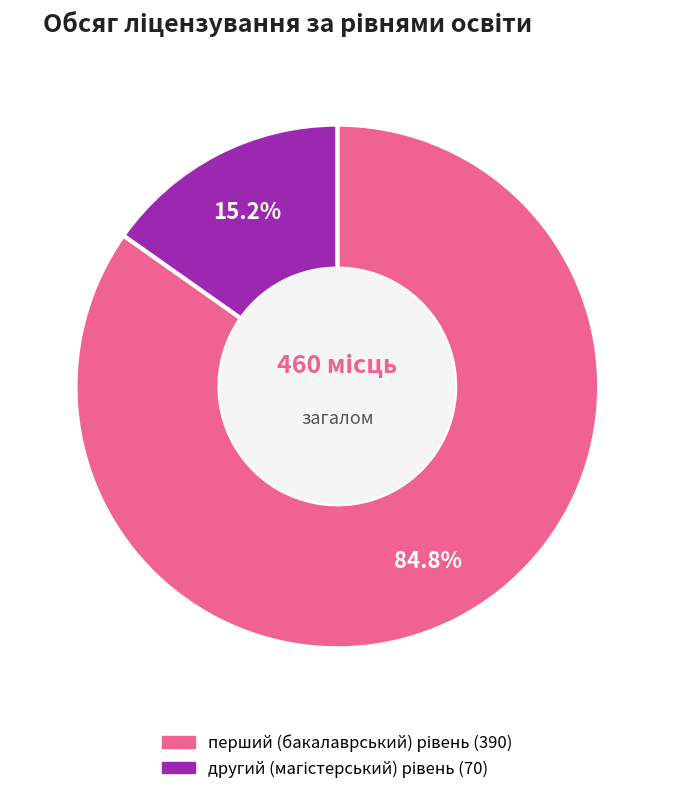

Is there a majority slice in this chart?

Yes